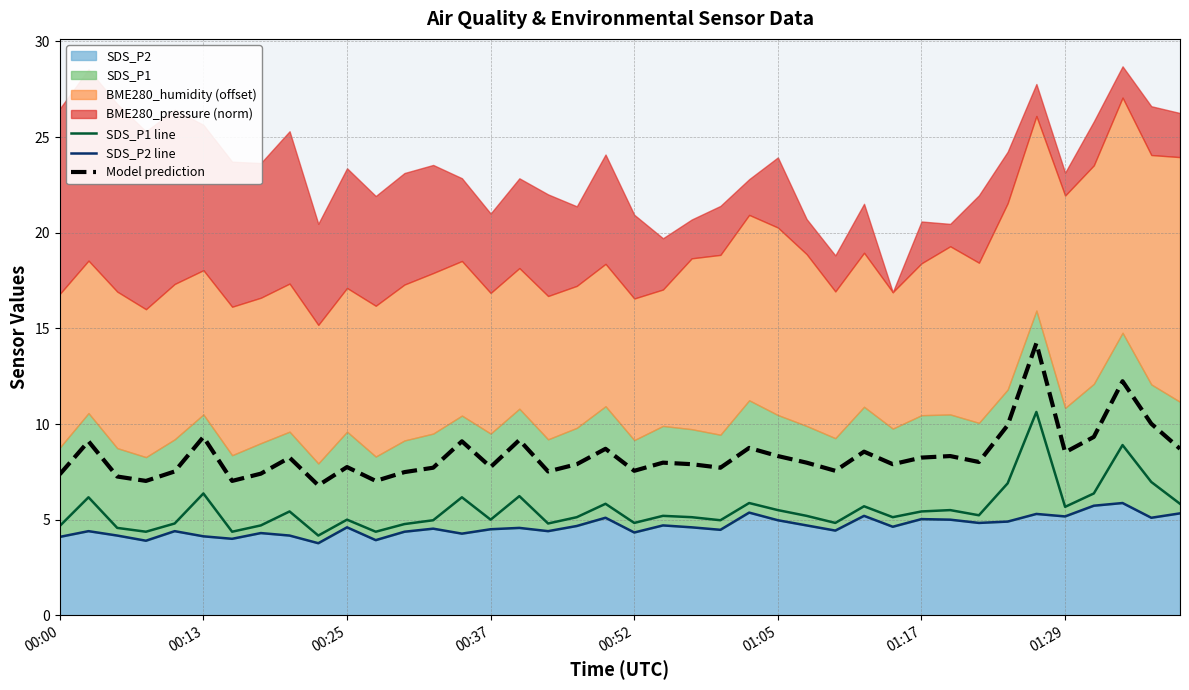

The SDS_P2 line series shows 1.4 at 29. True or false?

False